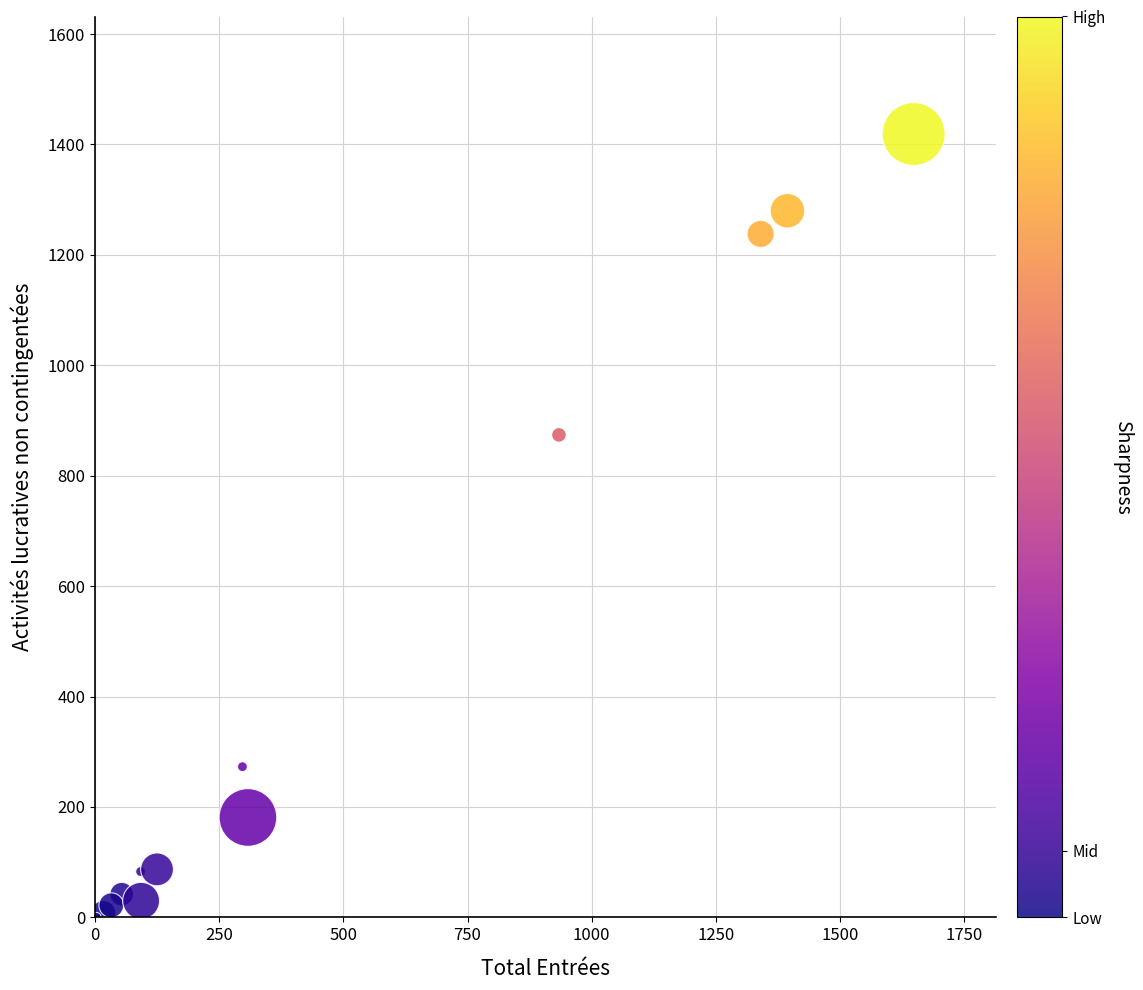

What Y value in the scatter plot is closest to 709?

874